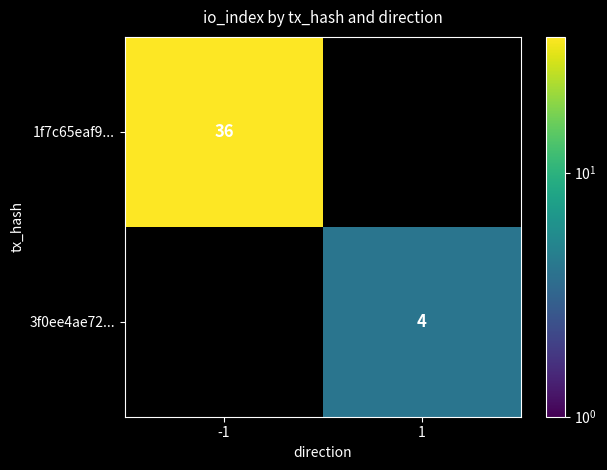

Which has a higher value, -1 or 1?

-1